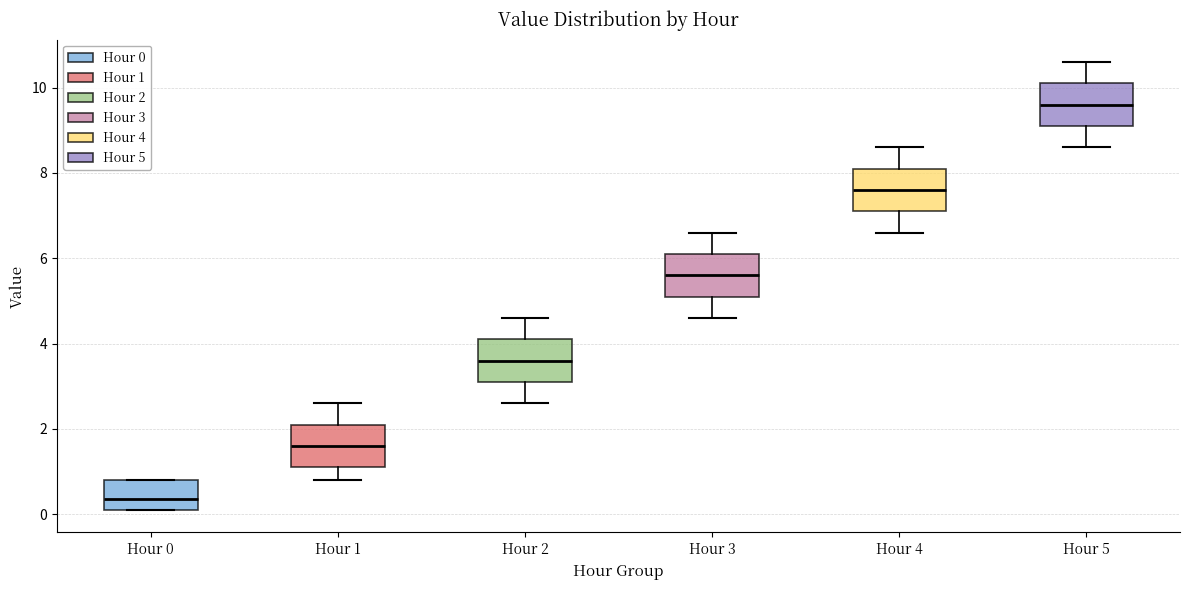

Where is the upper edge of the box for Hour 5 on the y-axis? The values are not printed on the chart, so give them approximately, as read against the axis.

10.2